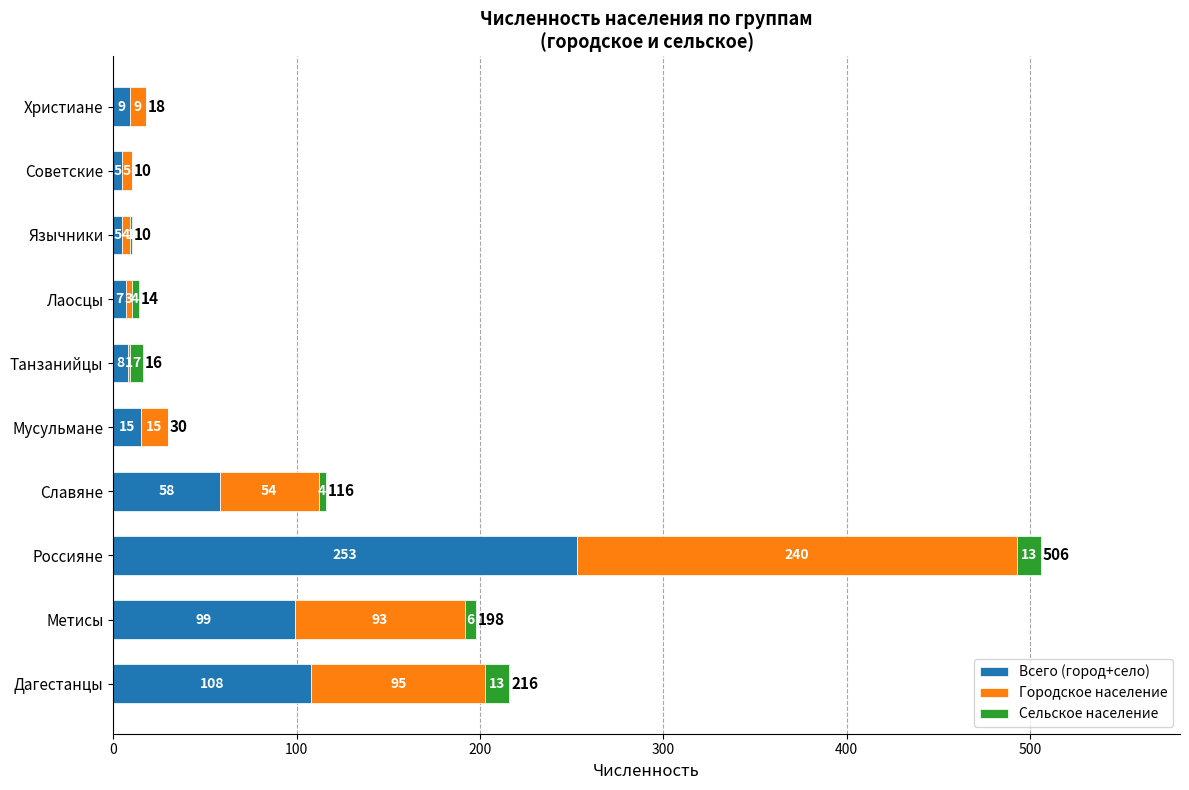

What is the sum of the Всего (город+село) values at Славяне and Лаосцы?

65